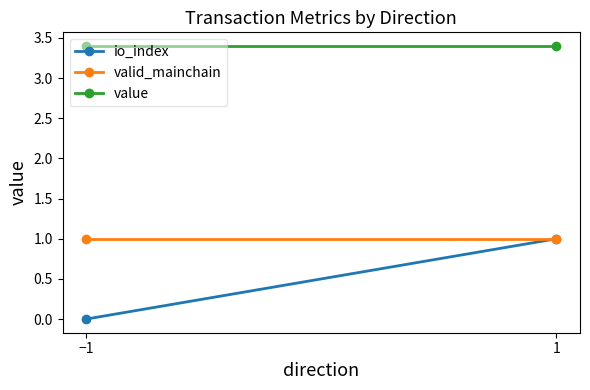

What is the sum of the io_index values at 1 and −1?

1.0